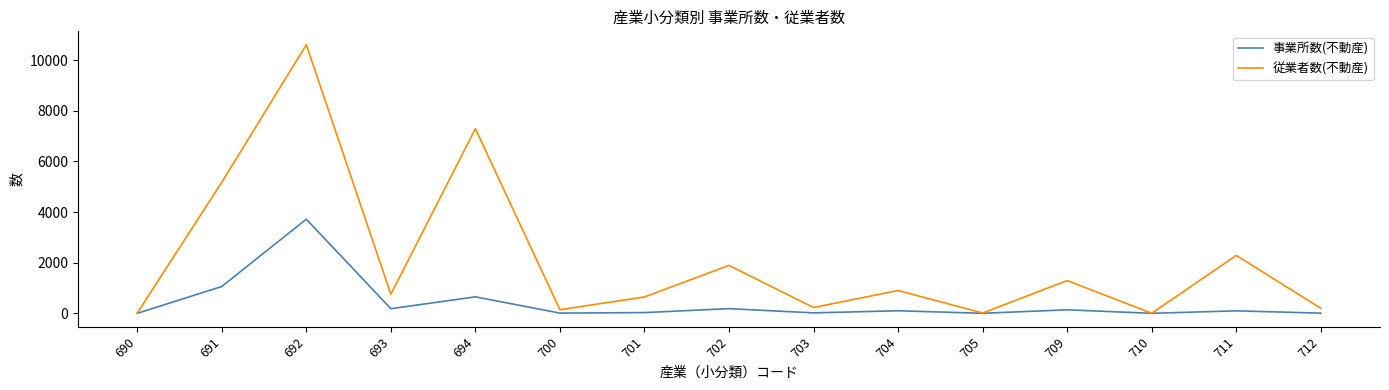

In 従業者数(不動産), how many points are lower than both neighbors (excluding endpoints)?

5